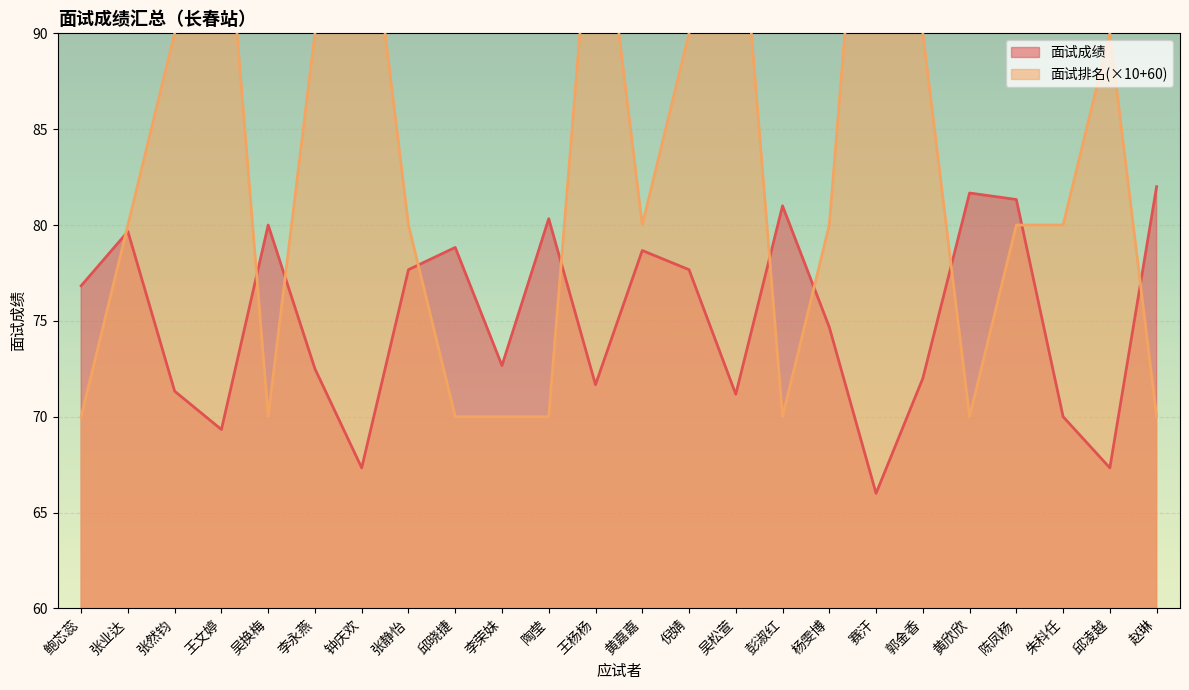

What position from the left is 邱凌越?

23